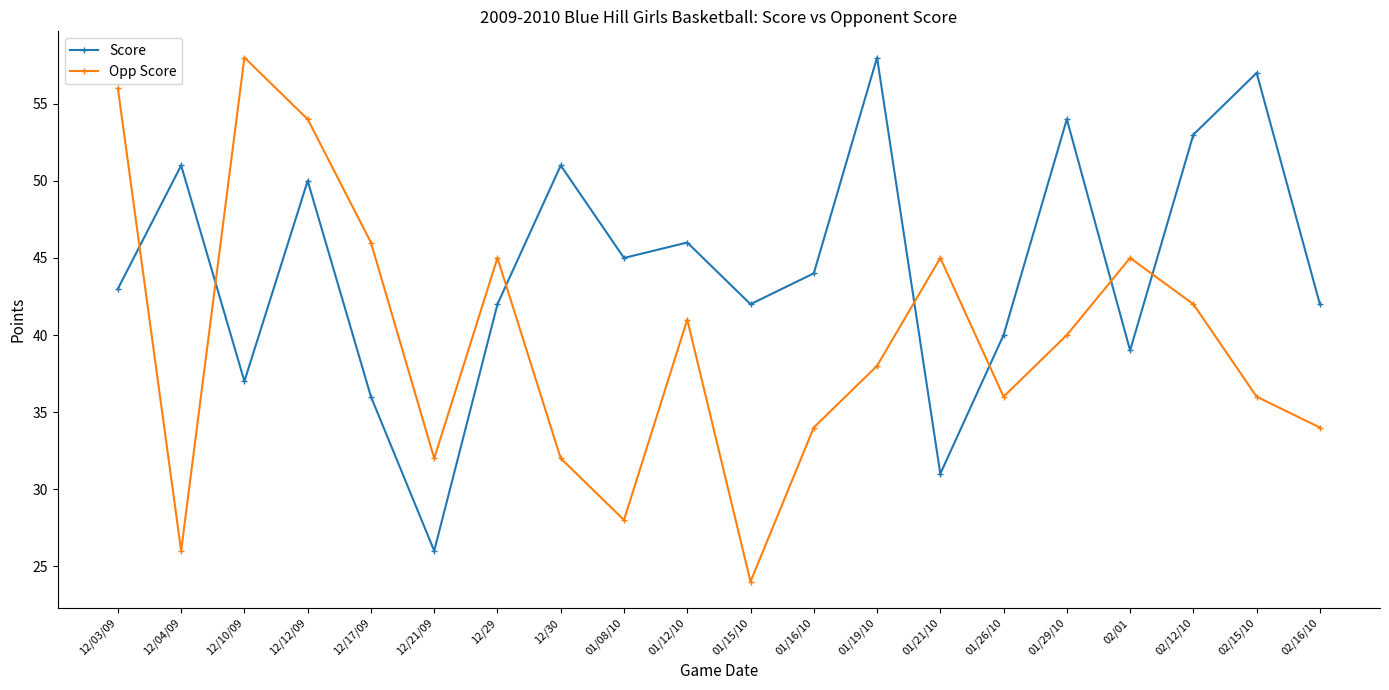

Which series has the largest total across all categories?

Score